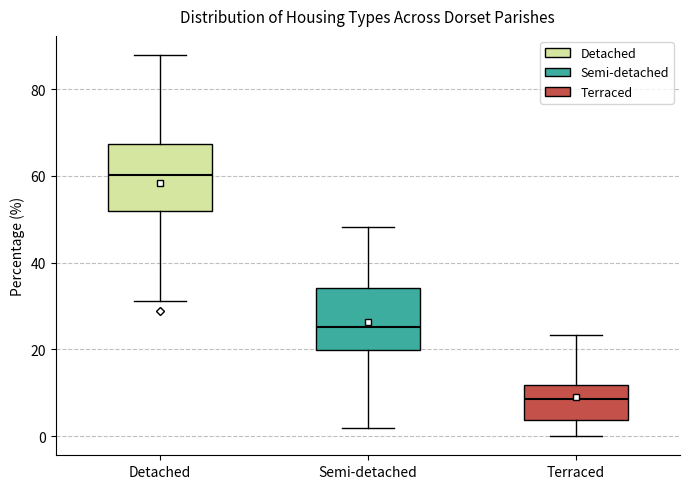

Which box has the lowest median line?

Terraced